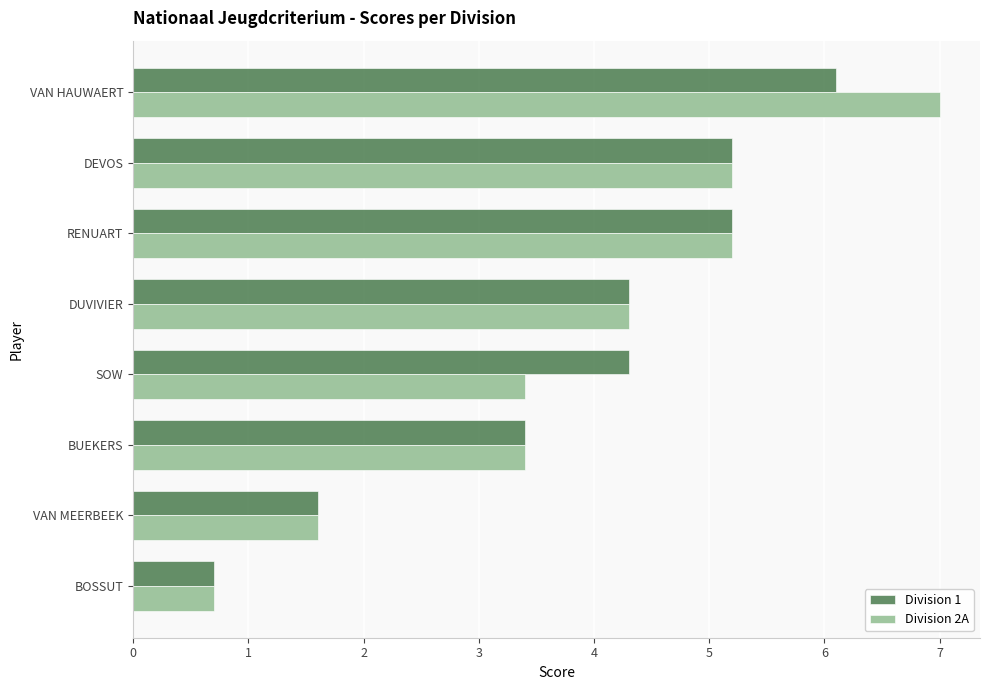

What is the minimum value shown in the chart?

0.7